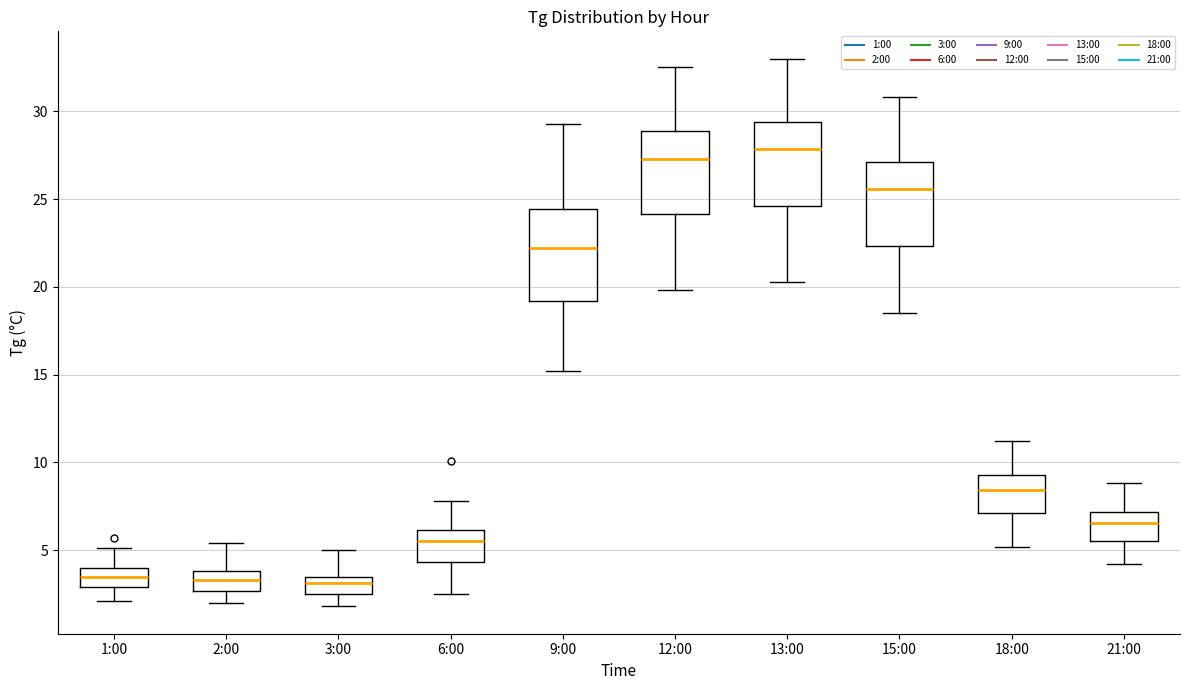

Where does the median line of the box for 13:00 sit on the y-axis? The values are not printed on the chart, so give them approximately, as read against the axis.

28.0